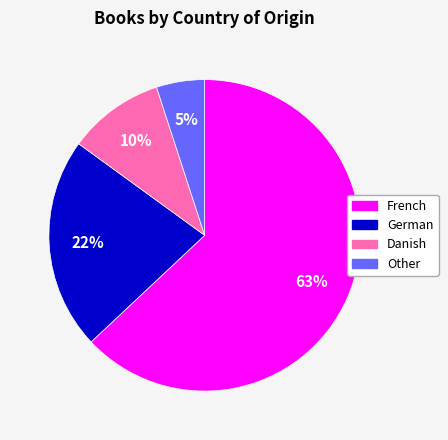

What is the smallest slice in the pie chart?

Other